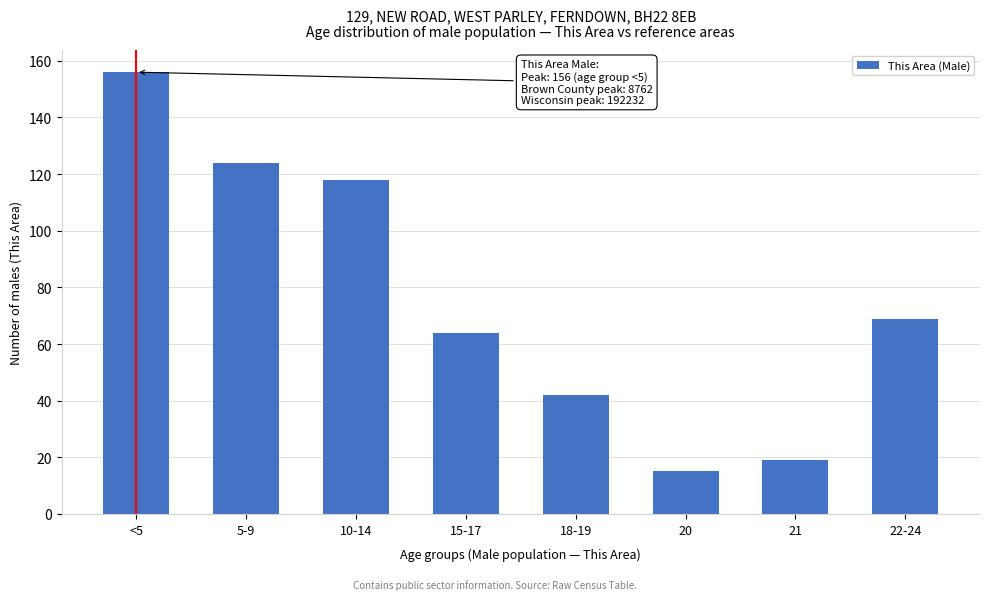

Reading left to right, list all the values displayed in this chart.

156	124	118	64	42	15	19	69